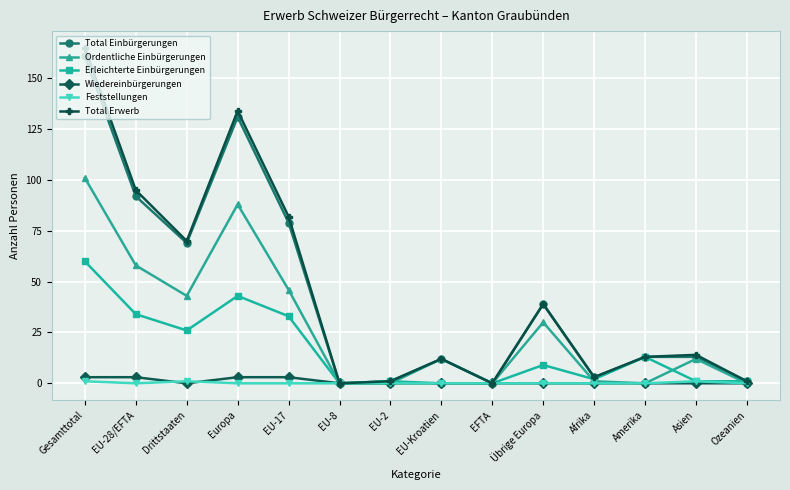

What is the label of the 9th point from the right?

EU-8